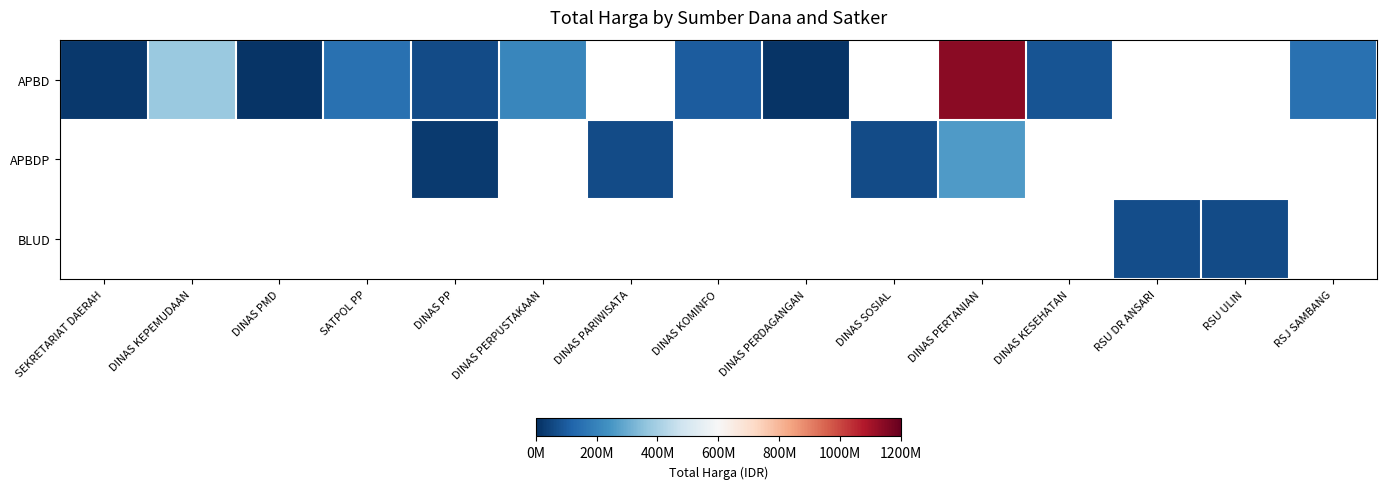

At which label does APBD first exceed 152477000?

DINAS KEPEMUDAAN